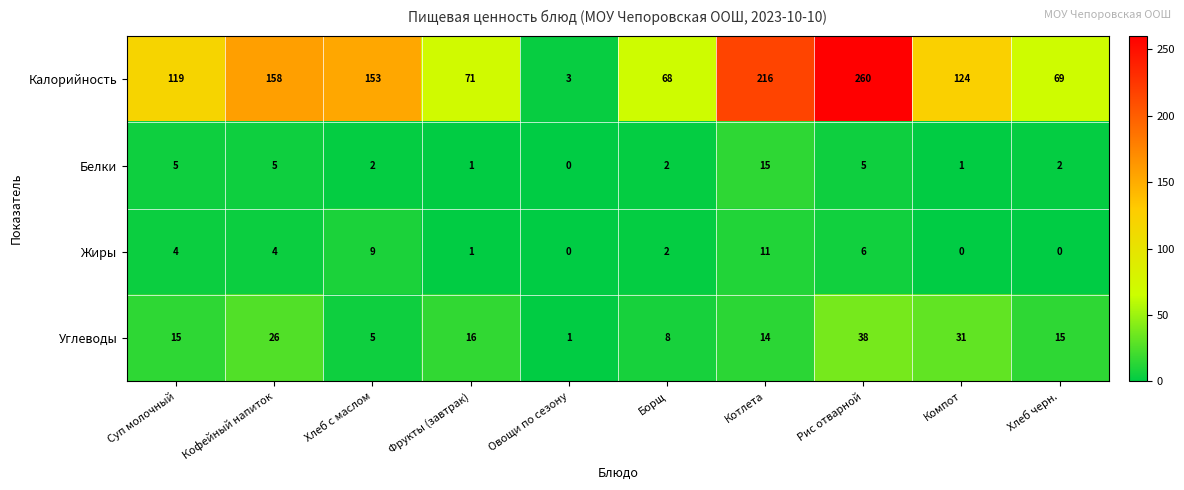

What is the spread (max minus min) of values at Борщ?

66